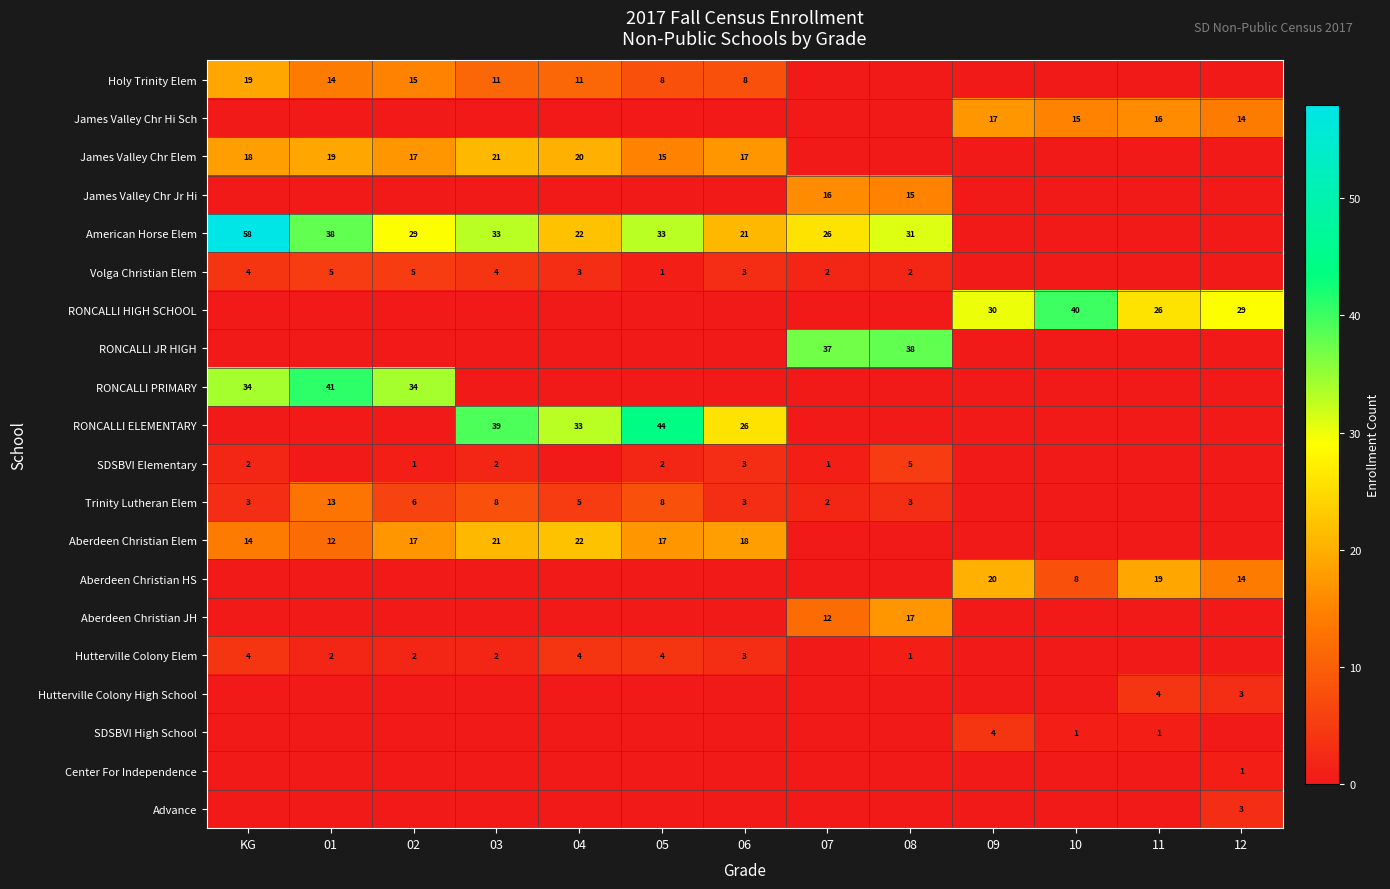

Is it true that Holy Trinity Elem equals 4 at 06?

False